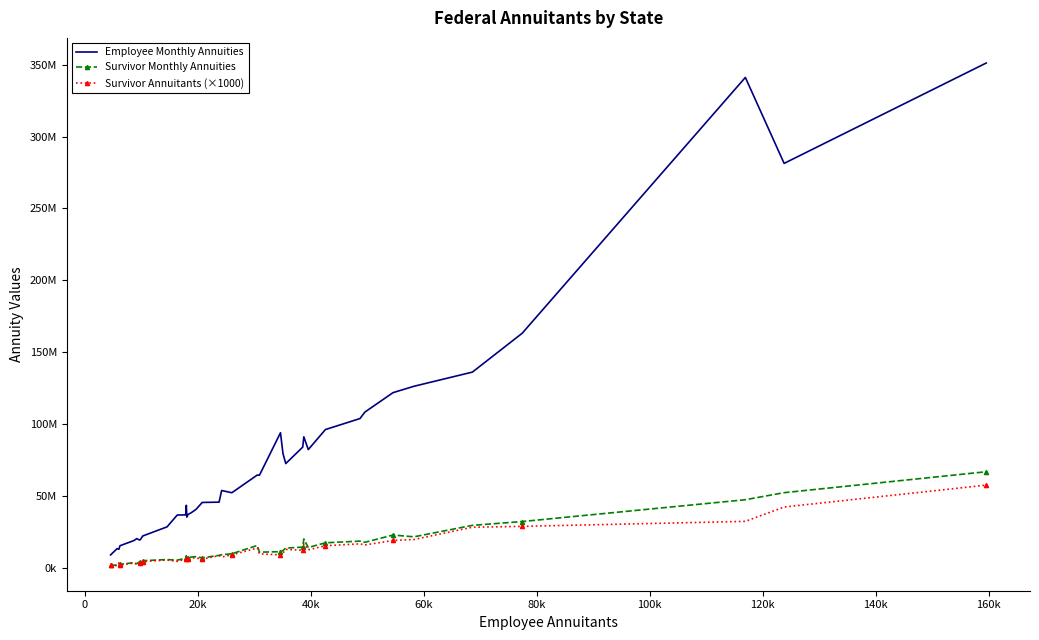

True or false: Employee Monthly Annuities and Survivor Annuitants (×1000) cross at least once.

False